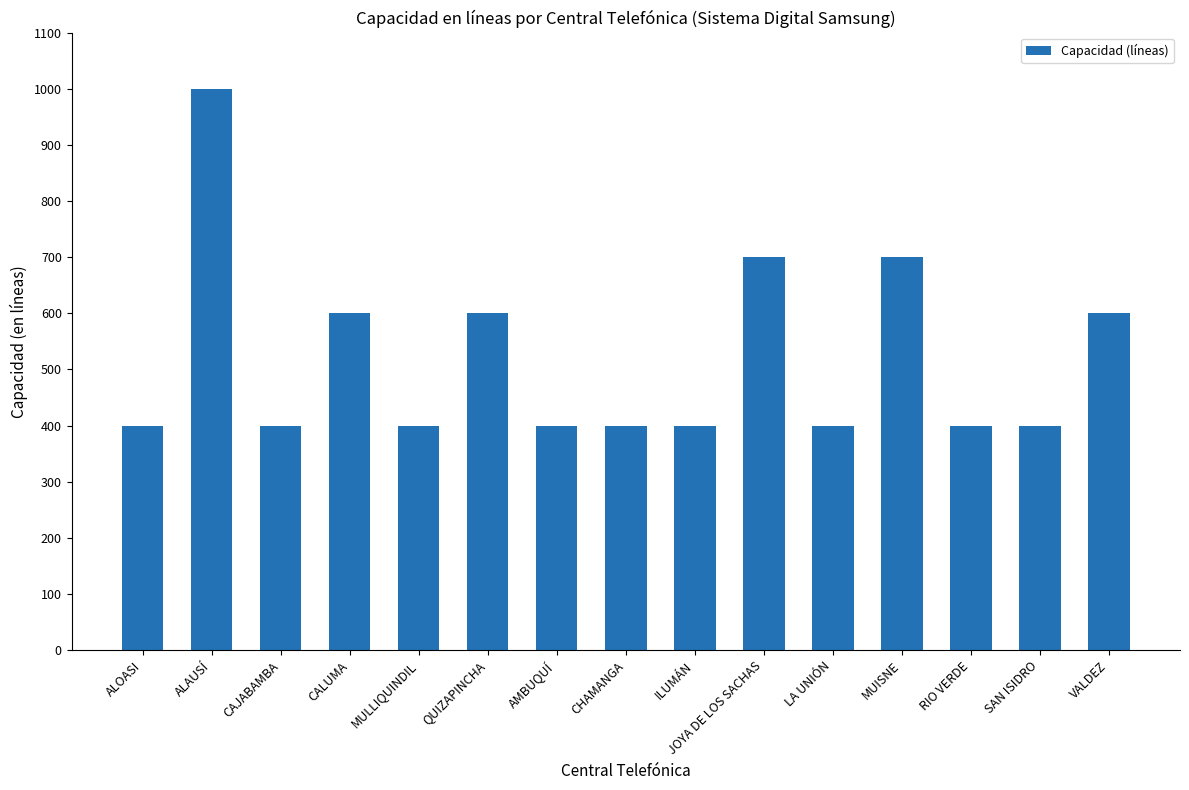

What is the smallest value displayed?

400